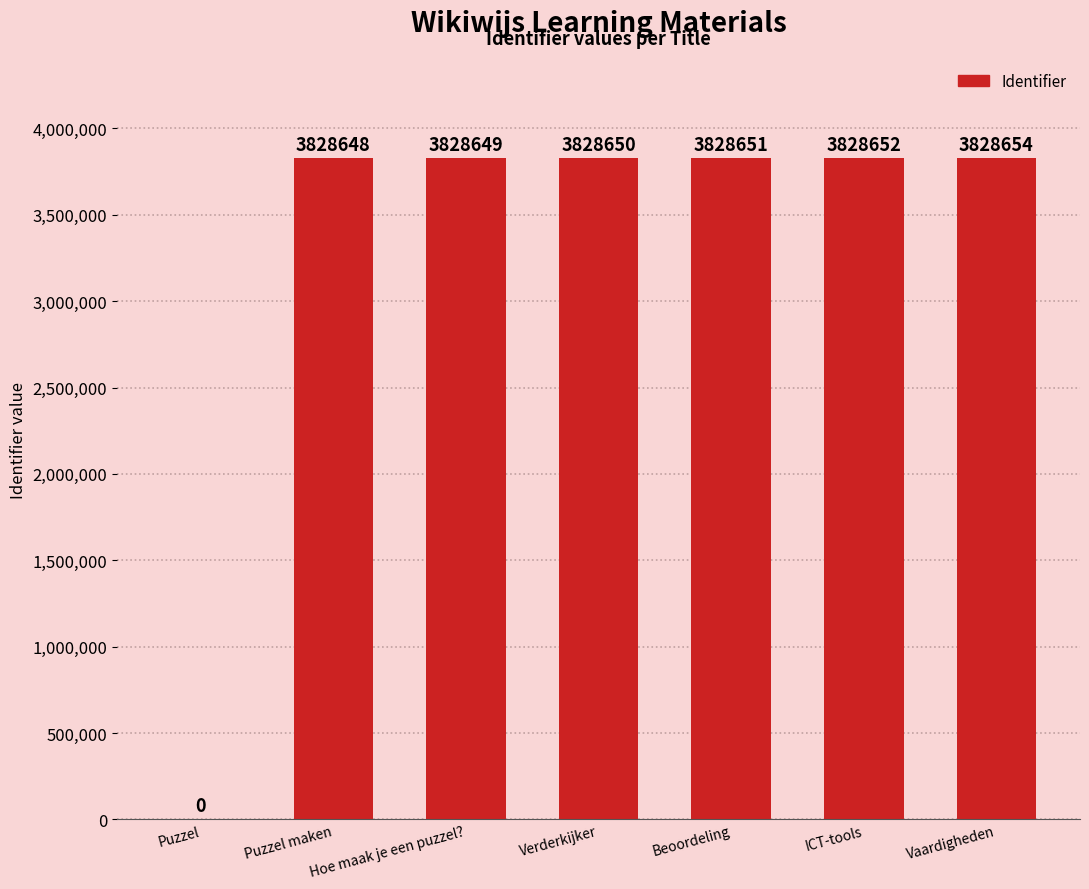

What is the change in value from Puzzel maken to Hoe maak je een puzzel??

+1